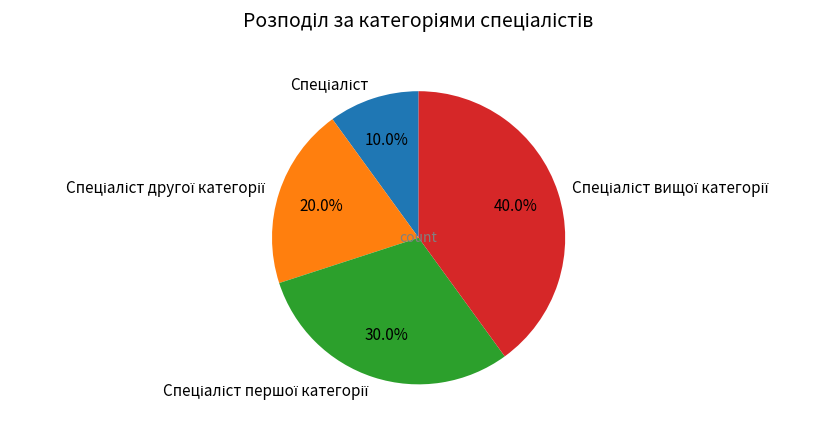

Count the number of slices in the pie.

4